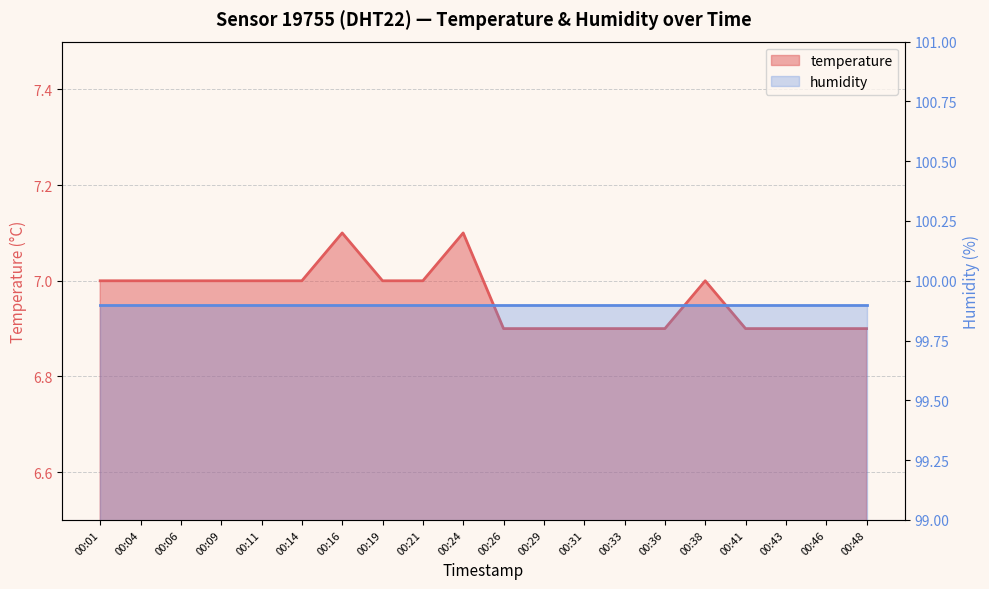

Where is the data nearest to the value 7?

00:01